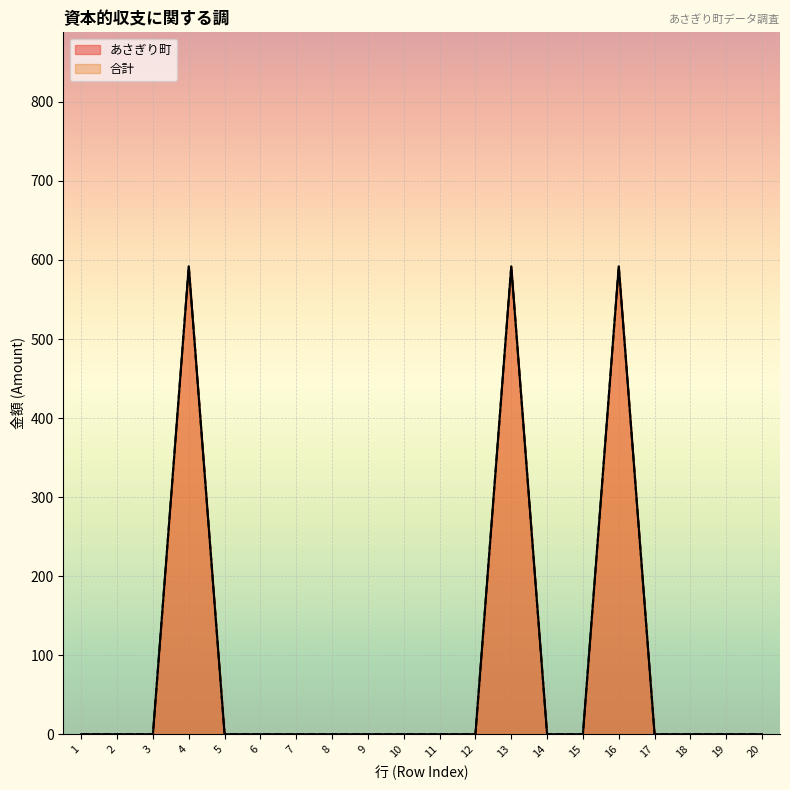

List the labels in order of 合計 value, largest first.

4, 13, 16, 1, 2, 3, 5, 6, 7, 8, 9, 10, 11, 12, 14, 15, 17, 18, 19, 20